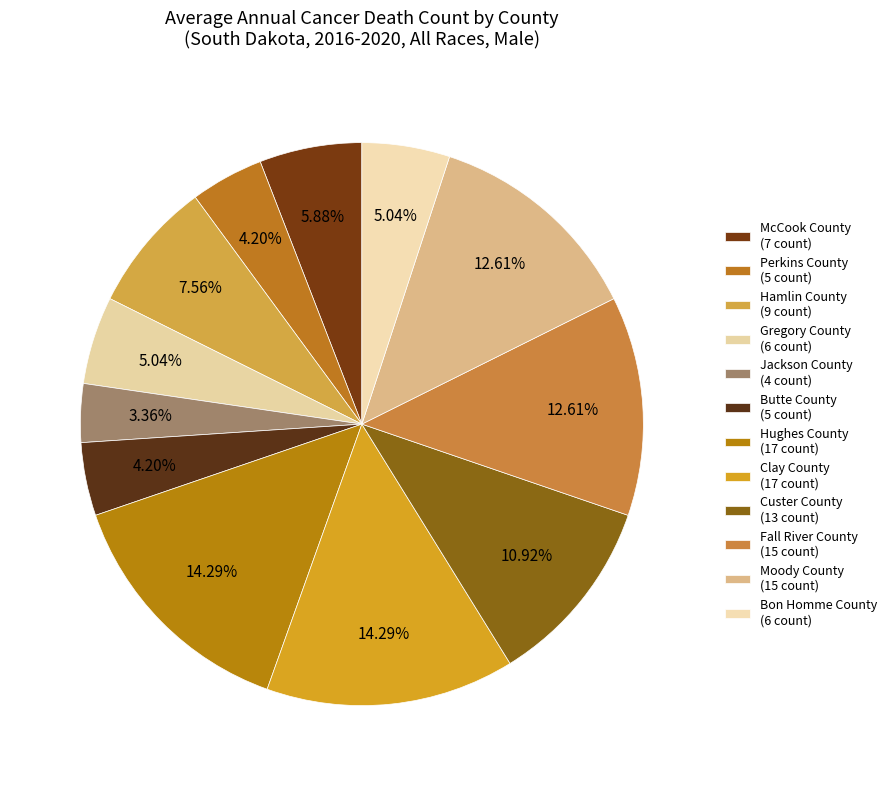

Which category has the smallest portion of the pie?

Jackson County